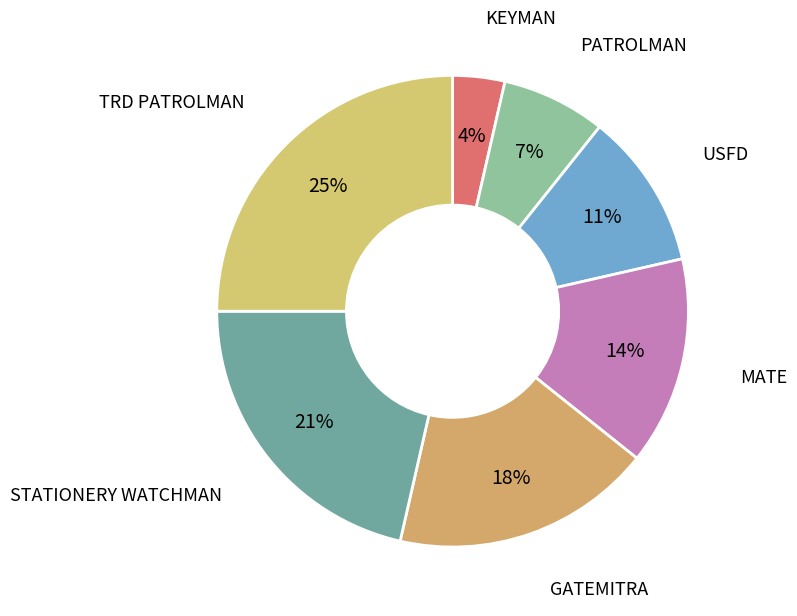

Does STATIONERY WATCHMAN account for over 50% of the chart?

No